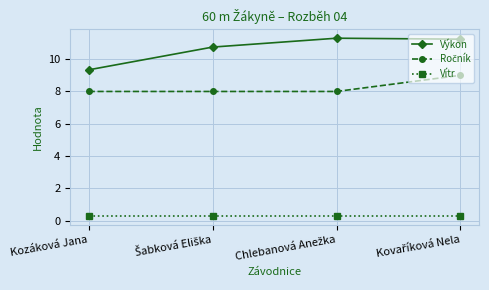

What is the average value of the Vítr series?

0.3